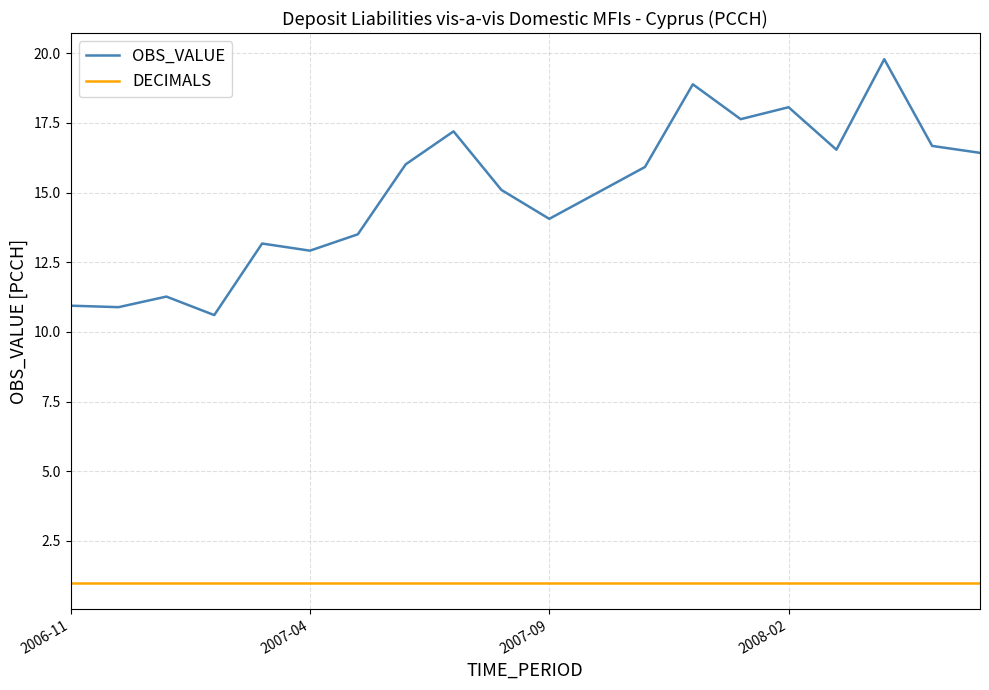

What is the difference between the maximum and minimum values in the OBS_VALUE series?

9.2